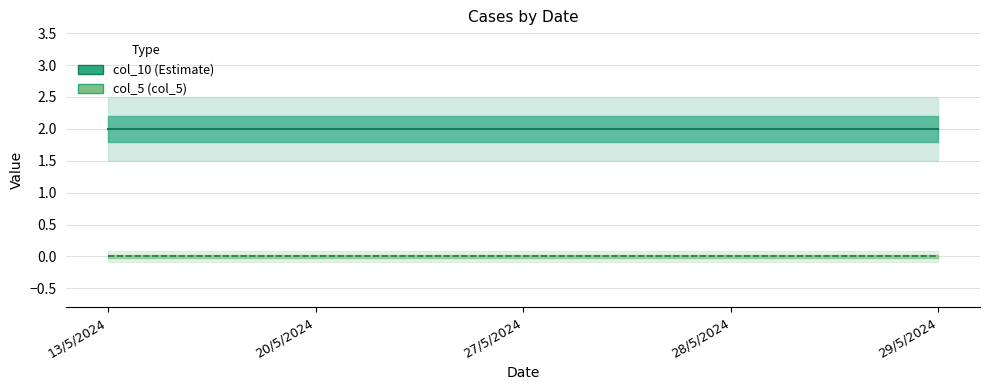

Reading right to left, transcribe all the data shown in this chart.

col_10 (line): 2	2	2	2	2
col_5 (line): 0	0	0	0	0